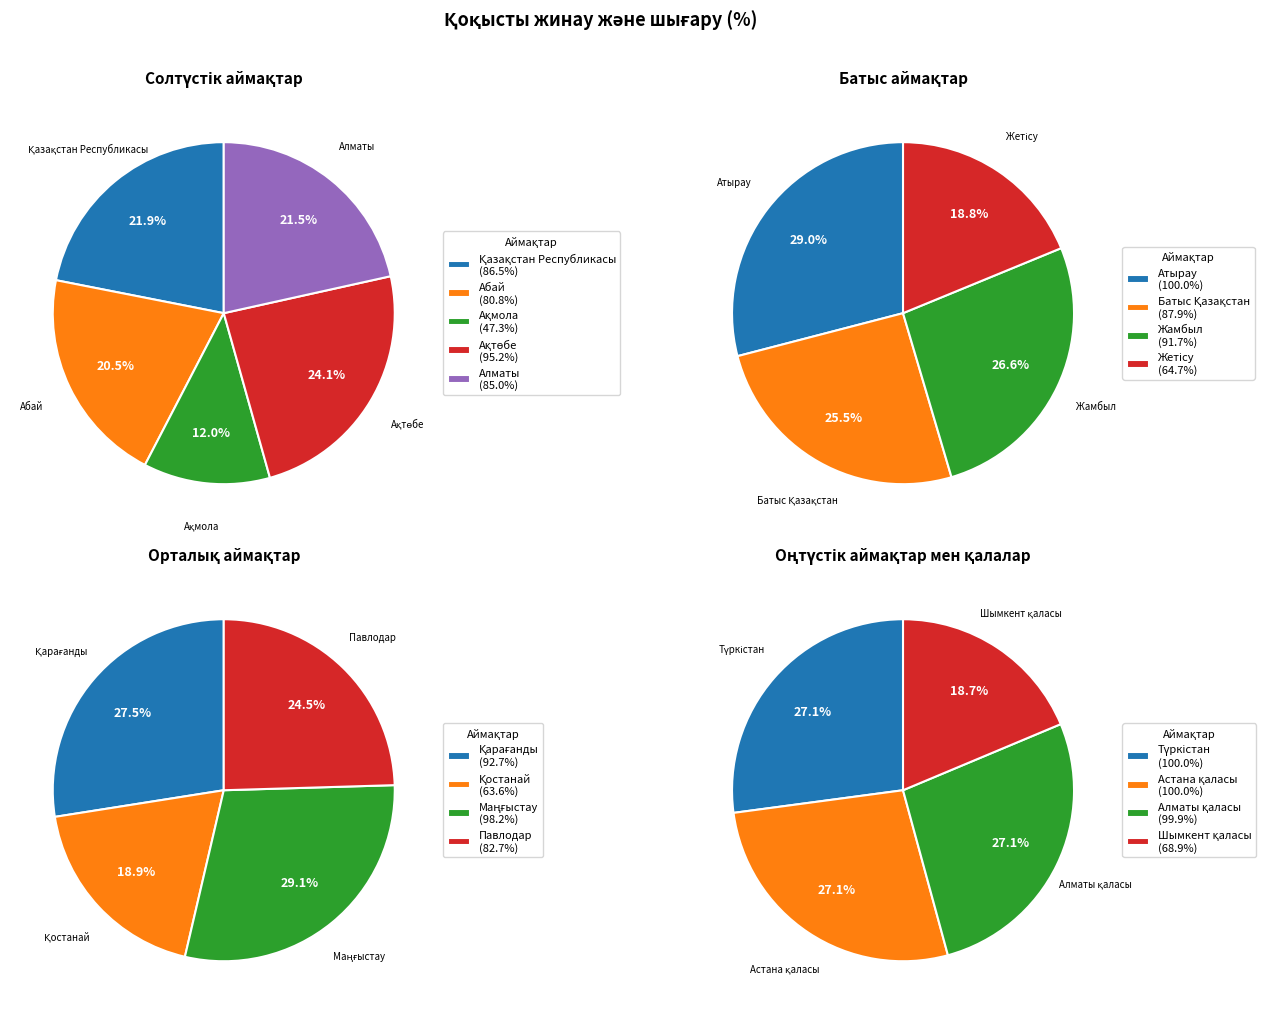

Which slice is the largest?

Атырау